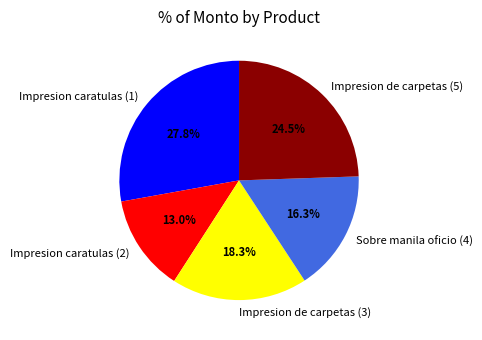

What is the largest slice in the pie chart?

Impresion caratulas (1)